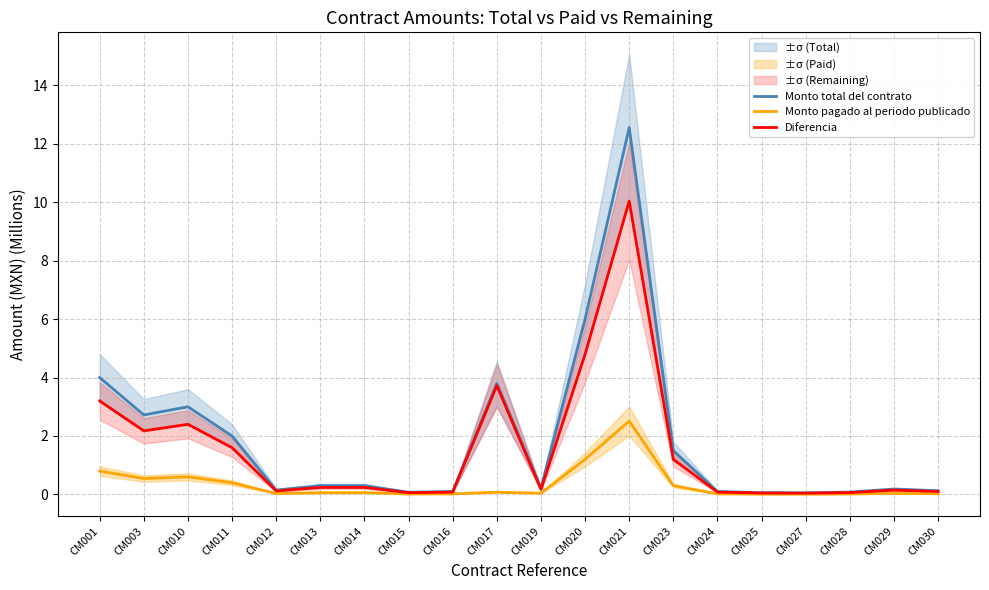

Rank the series at CM003 from highest to lowest value.

Monto total del contrato, Diferencia, Monto pagado al periodo publicado